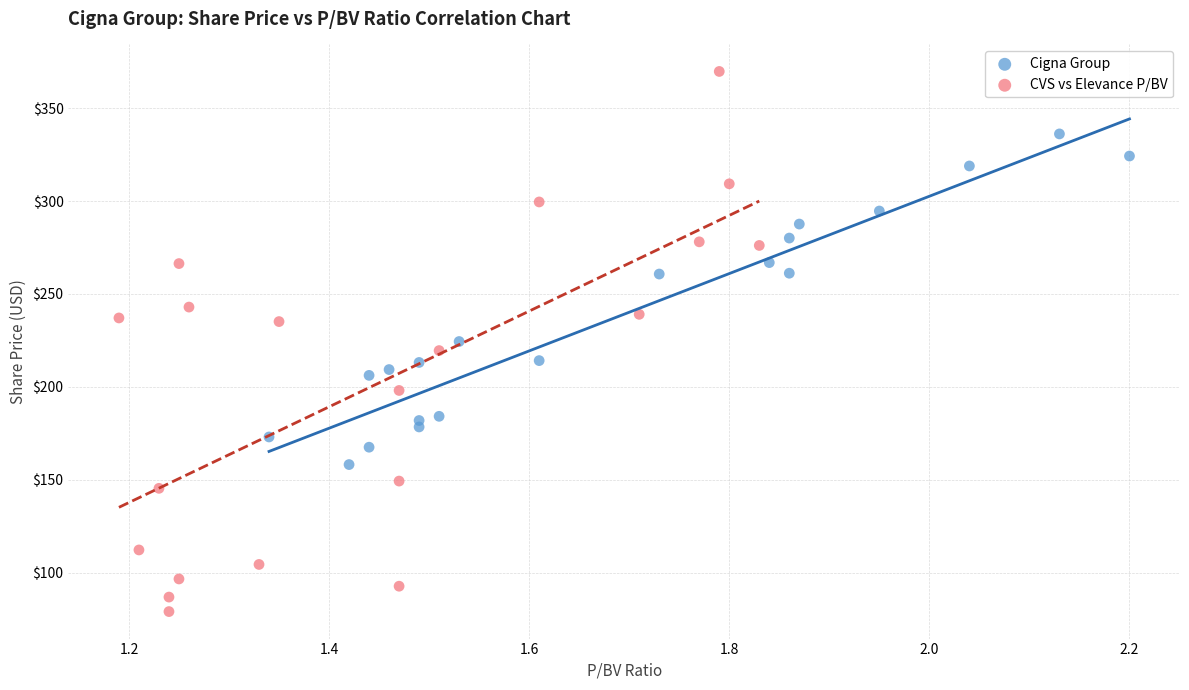

Which series contains the highest Y value?

CVS vs Elevance P/BV